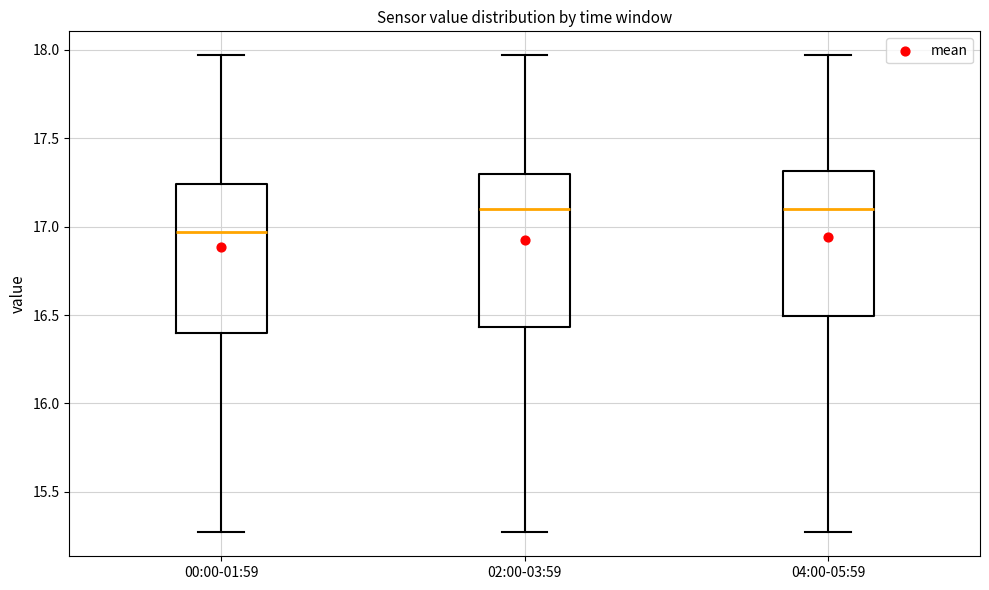

Reading left to right, transcribe this box plot: for each box, give where its median line is, the range the box spans, and where its two whiskers end, as read against the y-axis. The values are not printed on the chart, so give them approximately, as read against the axis.

00:00-01:59: median 16.95, box 16.40 to 17.25, whiskers 15.25 to 17.95
02:00-03:59: median 17.10, box 16.45 to 17.30, whiskers 15.25 to 17.95
04:00-05:59: median 17.10, box 16.50 to 17.30, whiskers 15.25 to 17.95